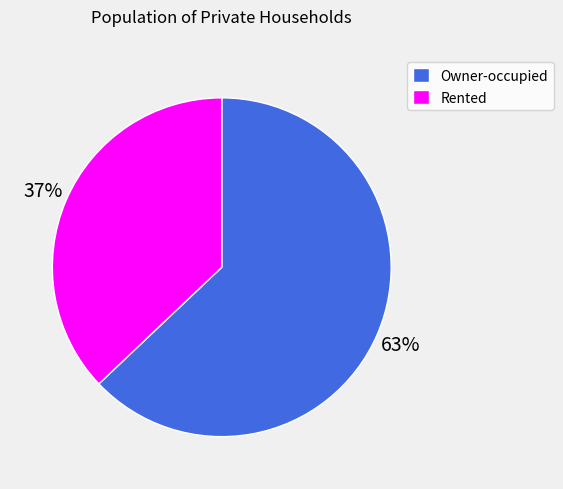

Does any single category account for the majority?

Yes